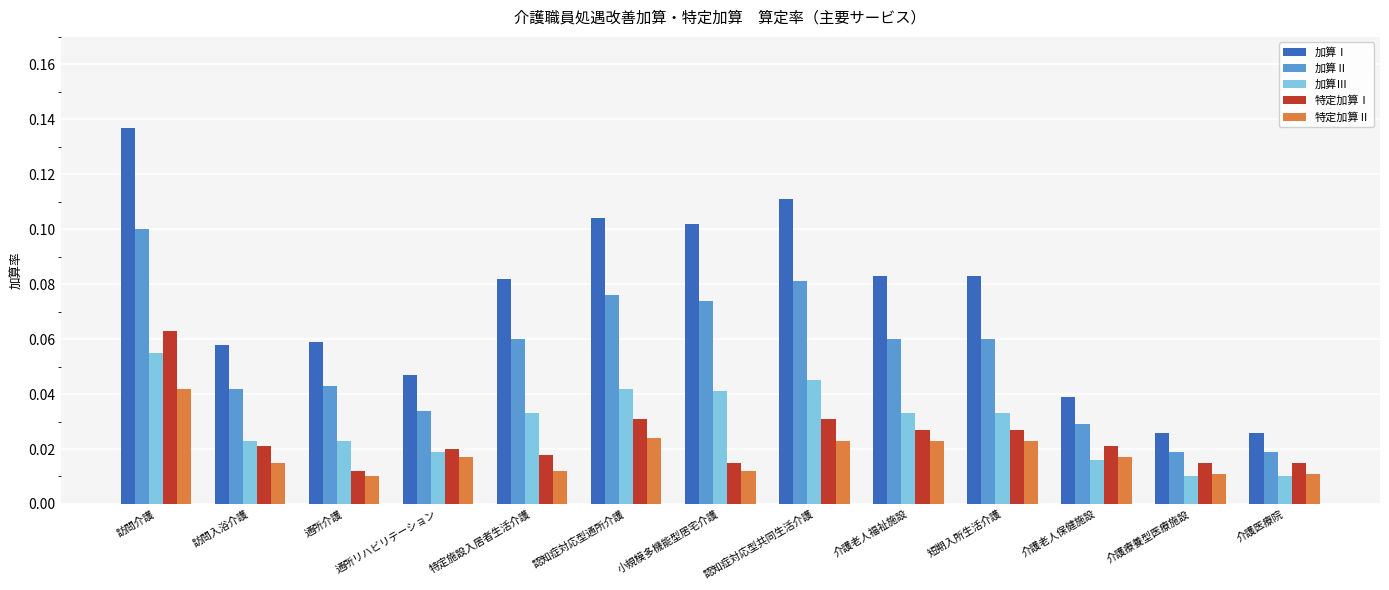

True or false: 加算Ⅰ has a value of 0.1 at 通所介護.

True